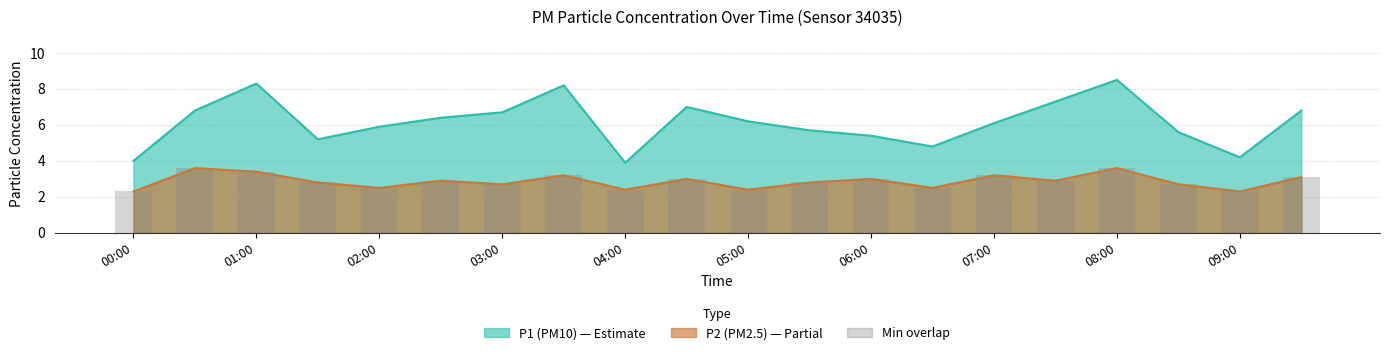

True or false: P2 has a value of 2.8 at 05:30.

True